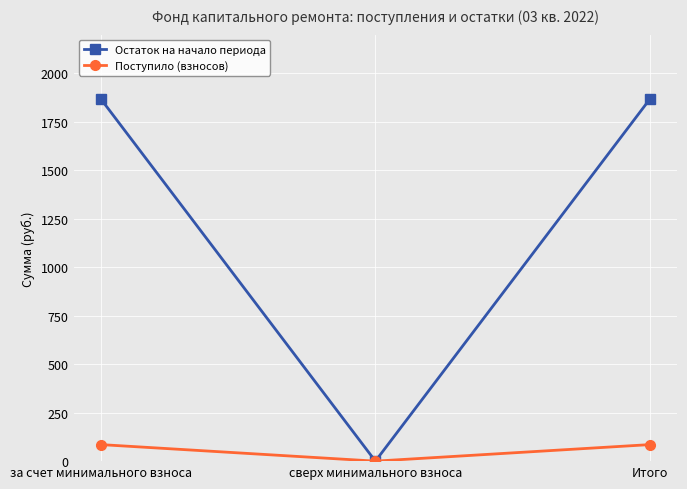

What is the sum of all Поступило (взносов) values?

170.6